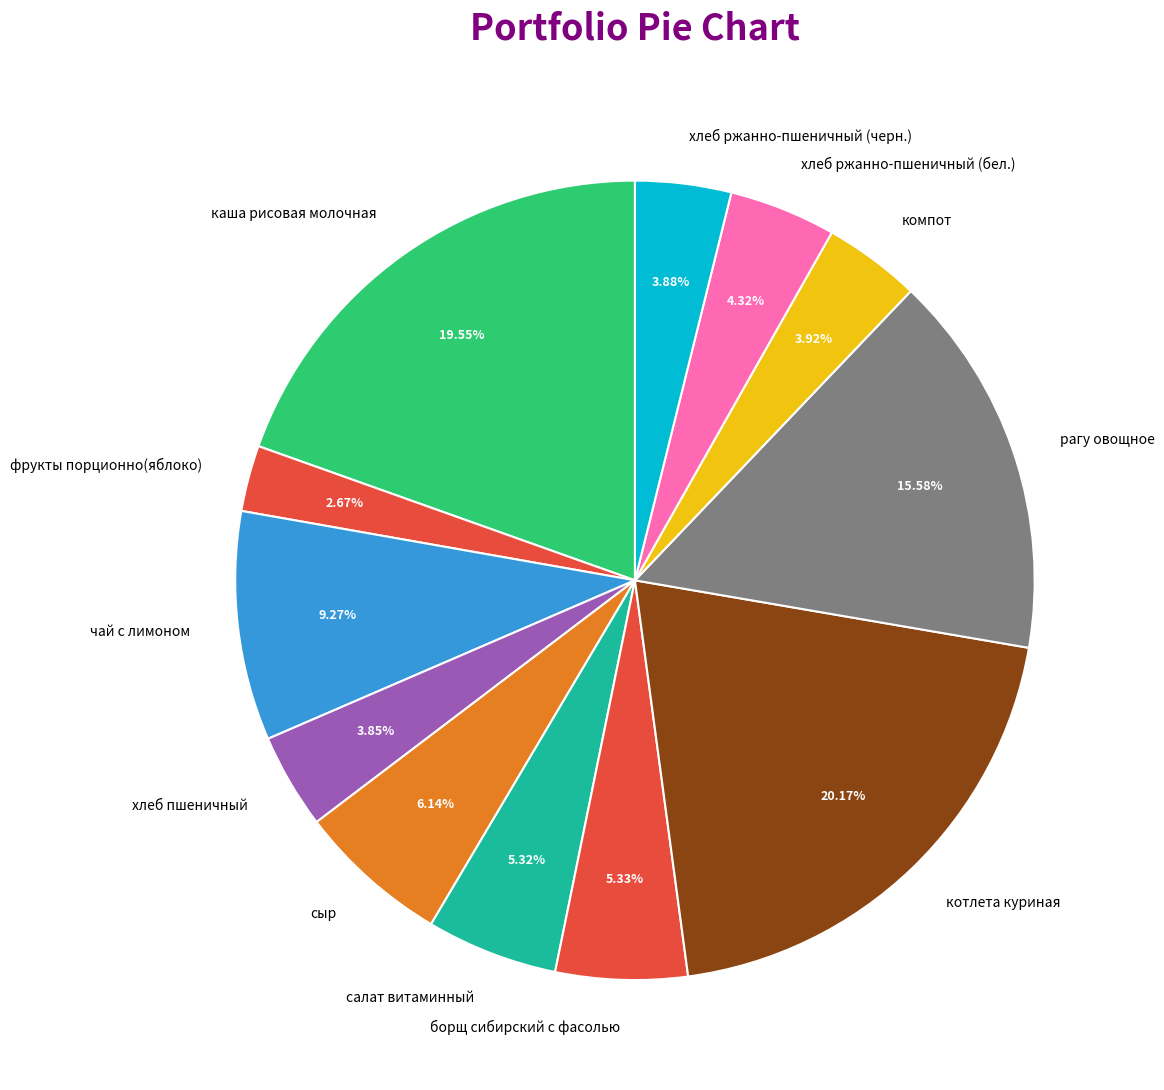

To the nearest percent, what is the difference between the largest and smallest slice percentages?

18%